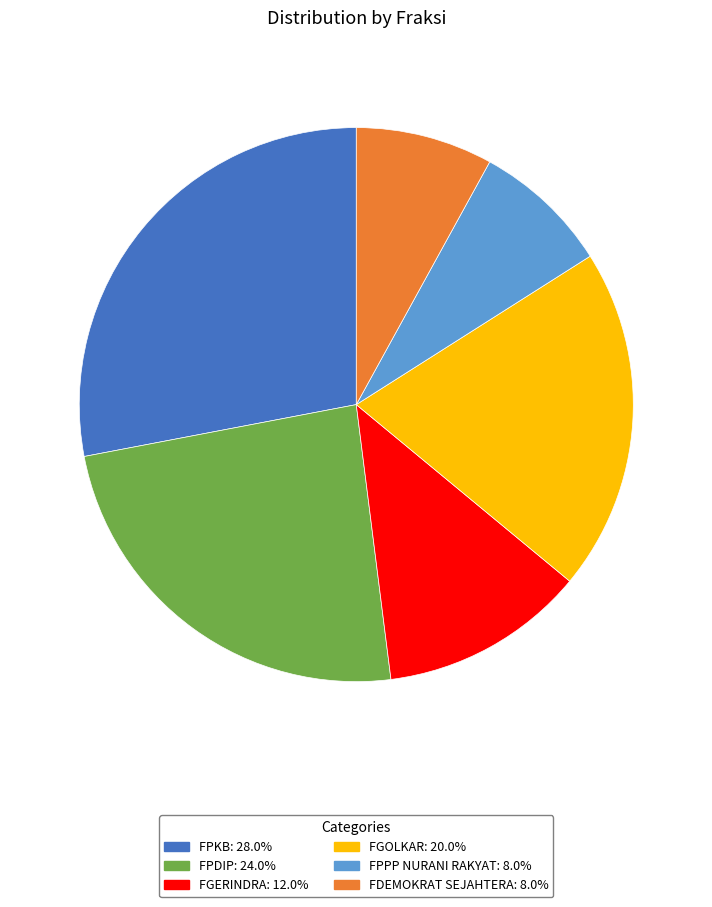

How many slices are in this pie chart?

6